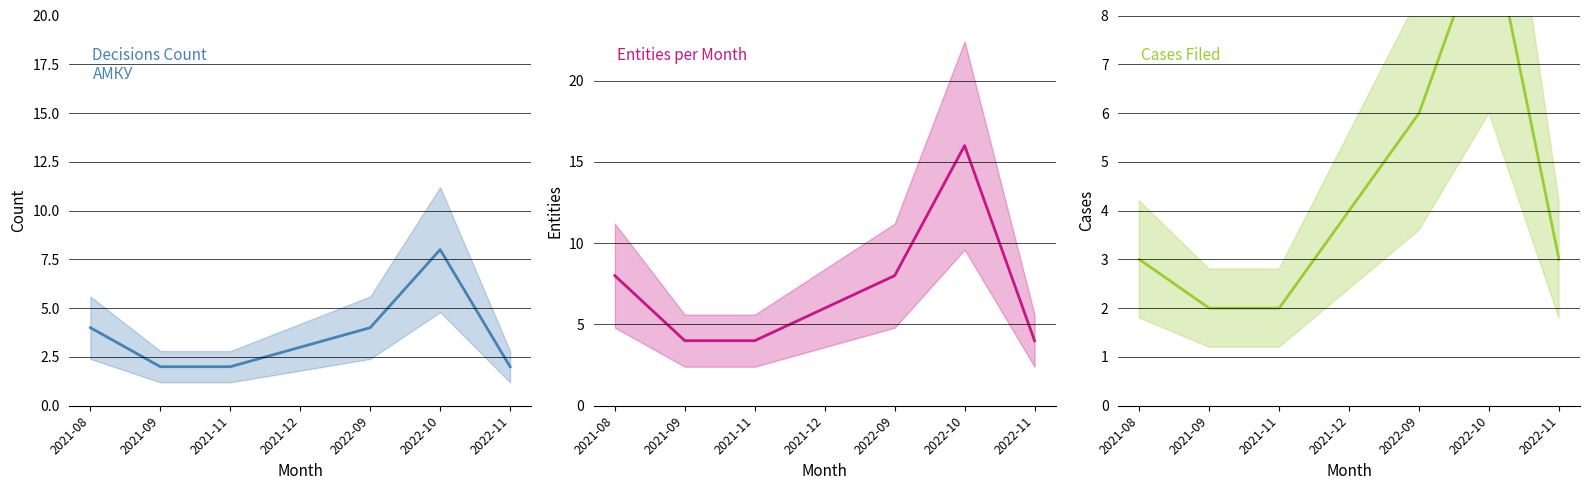

What is the difference between the highest and lowest values at 2022-11?

2